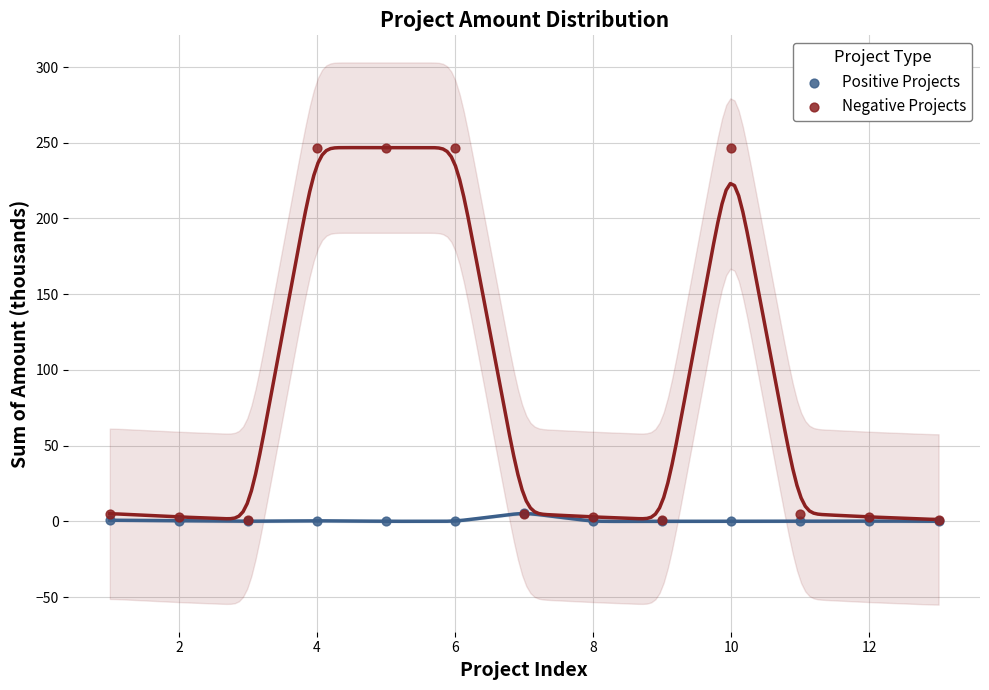

What are all the series names shown in the legend?

Positive Projects, Negative Projects